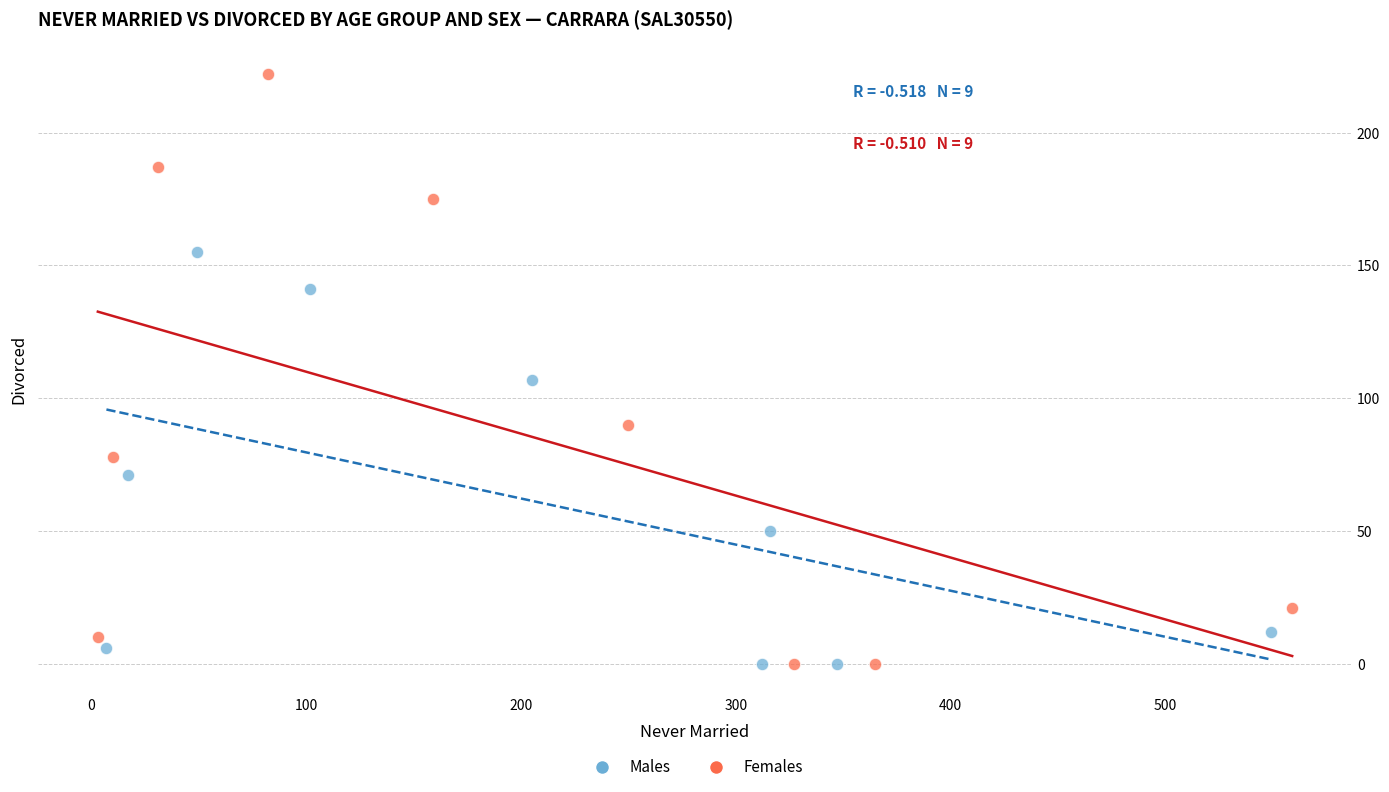

Which series reaches the maximum Y coordinate?

Females